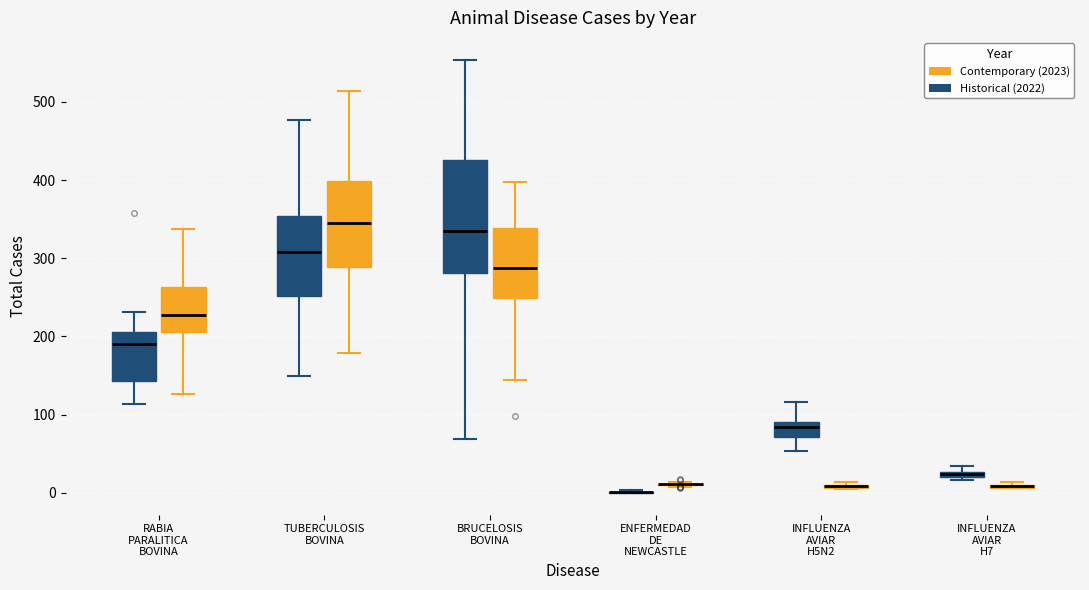

Which box is the tallest, from its lower edge to its upper edge?

BRUCELOSIS BOVINA (Historical (2022))